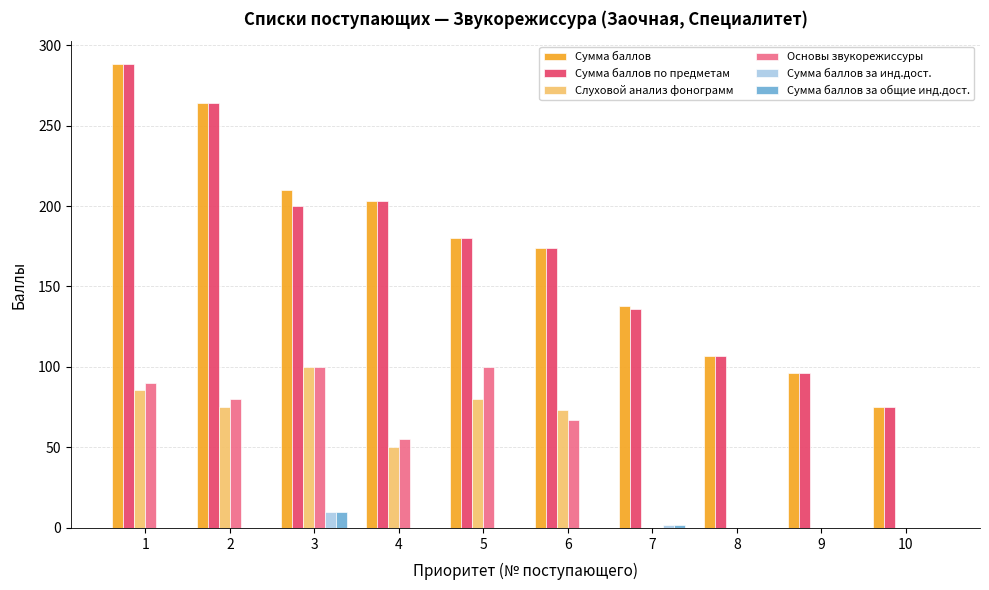

What value does the Слуховой анализ фонограмм series have at 4, to the nearest 10?

50